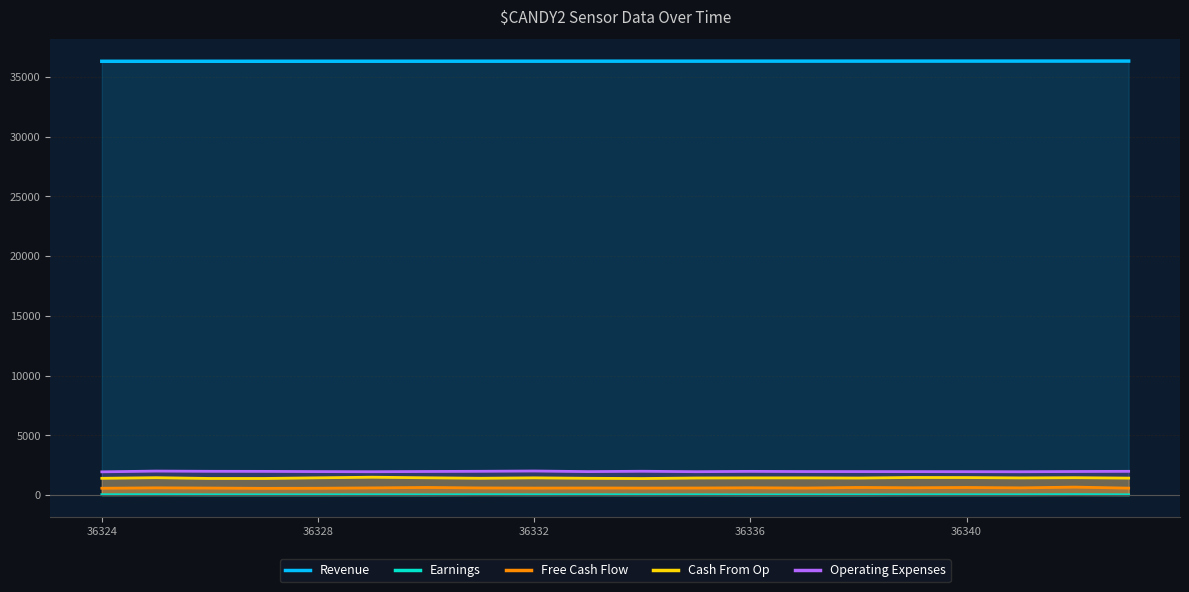

What is the average value of the Revenue series?

36333.5